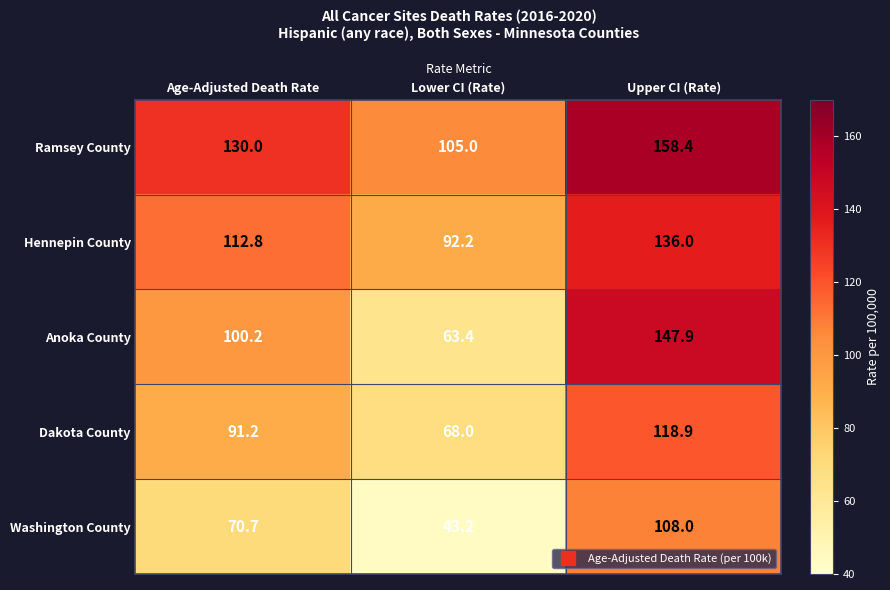

At which category does the chart reach its minimum across all series?

Lower CI (Rate)